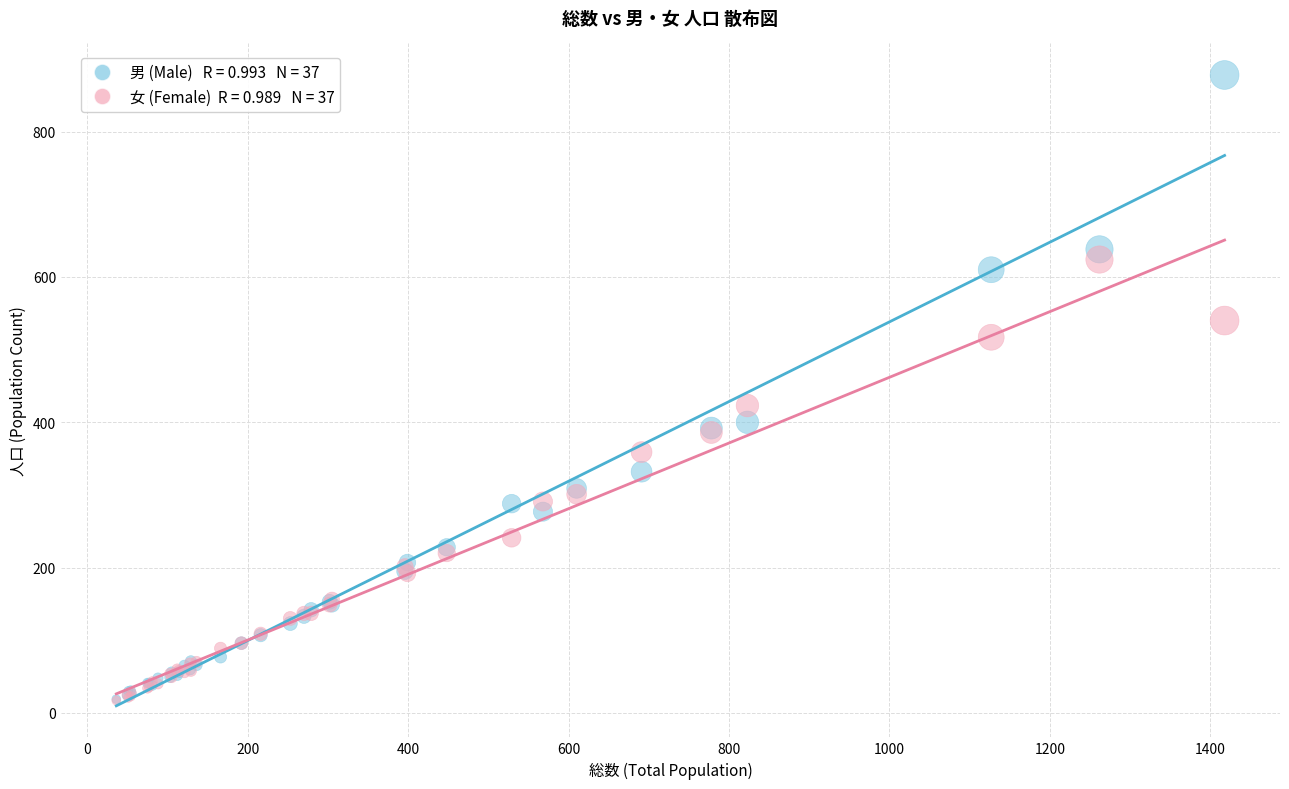

Across all series, what Y value is closest to 447?

423